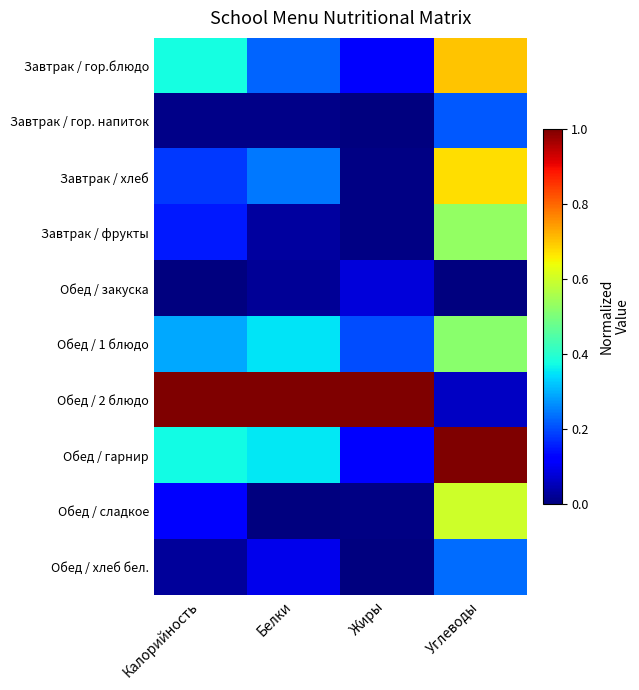

At how many categories does at least one series exceed 0?

4